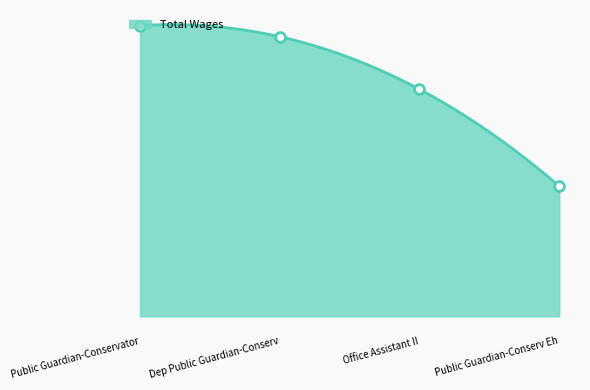

What is the change in value from Public Guardian-Conservator to Office Assistant II?

-8860